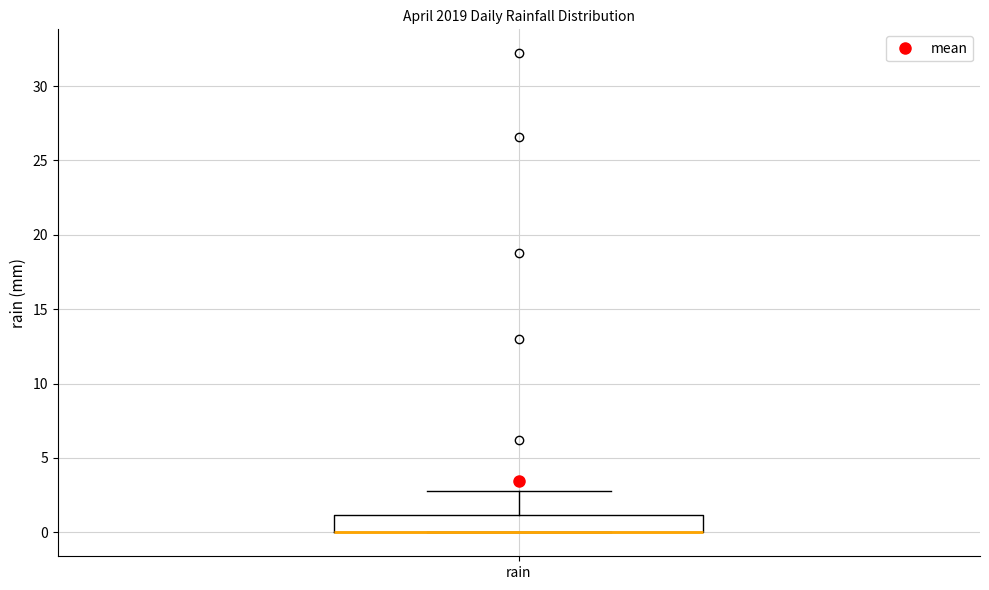

Read this box plot against the y-axis: the position of the median line, the range covered by the box, and the ends of both whiskers. The values are not printed on the chart, so give them approximately, as read against the axis.

median 0 (drawn on the box's lower edge), box 0 to 1, whiskers 0 to 3